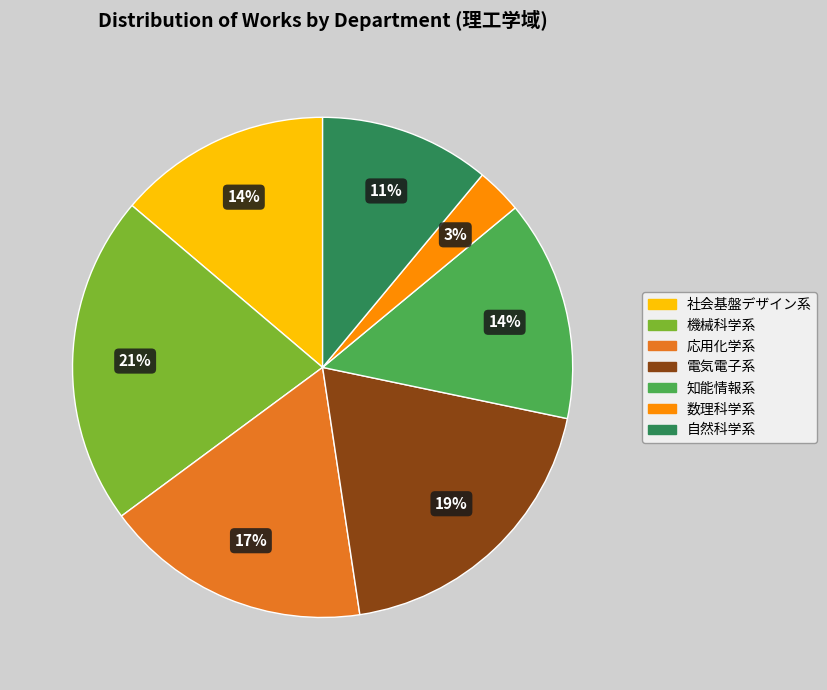

Which slice is the largest?

機械科学系